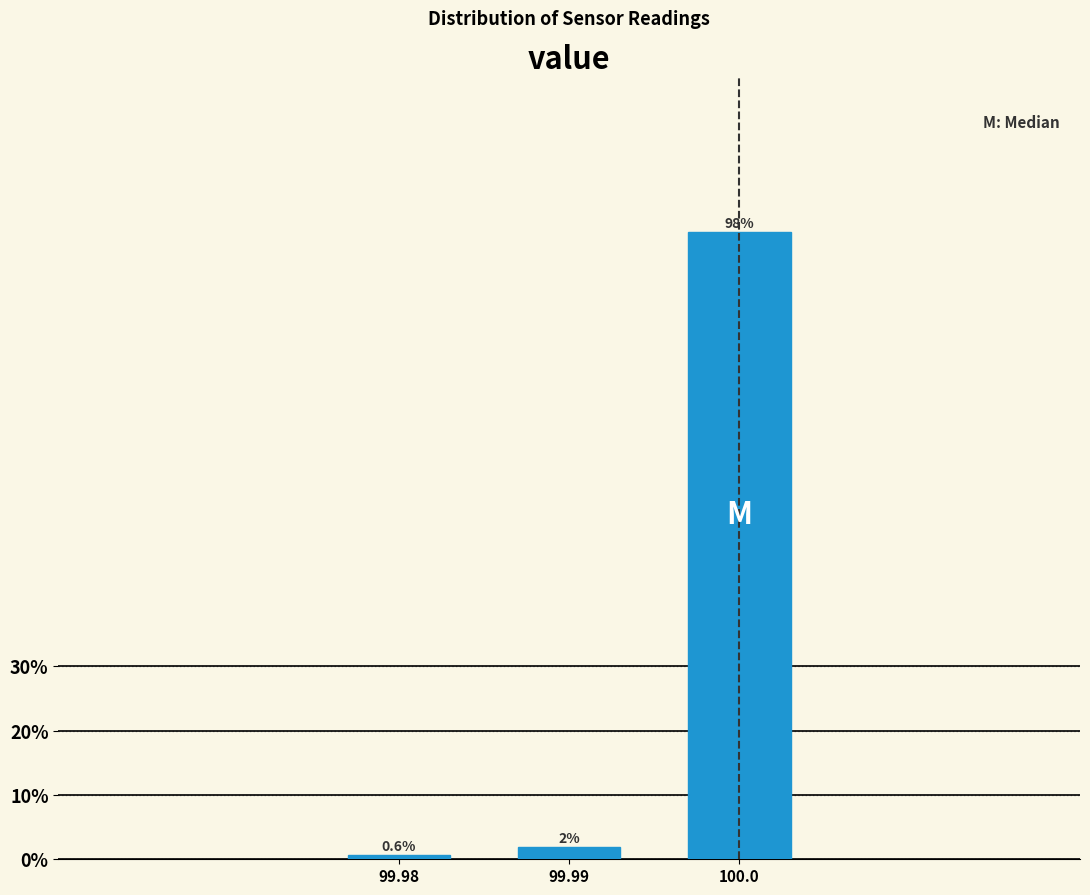

Are the bars horizontal?

No